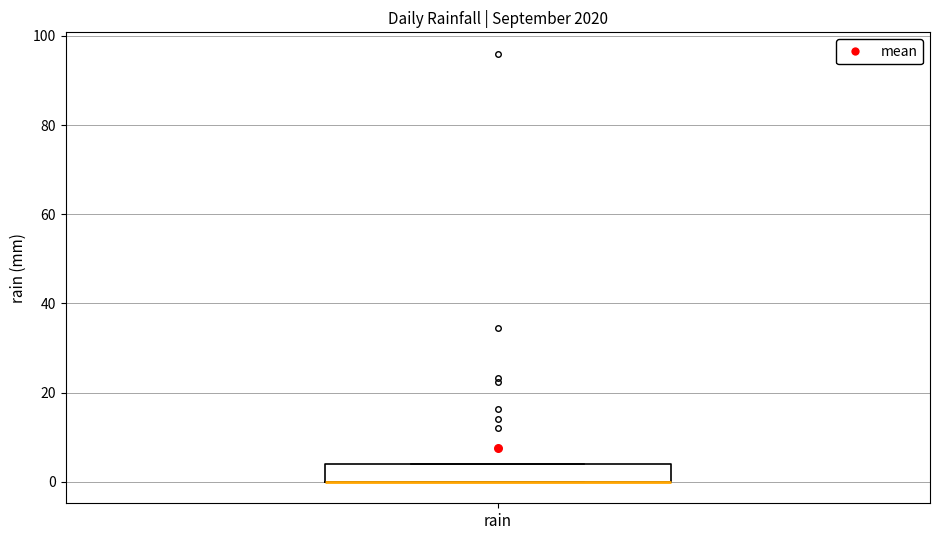

Where is the upper edge of the box for rain on the y-axis? The values are not printed on the chart, so give them approximately, as read against the axis.

4